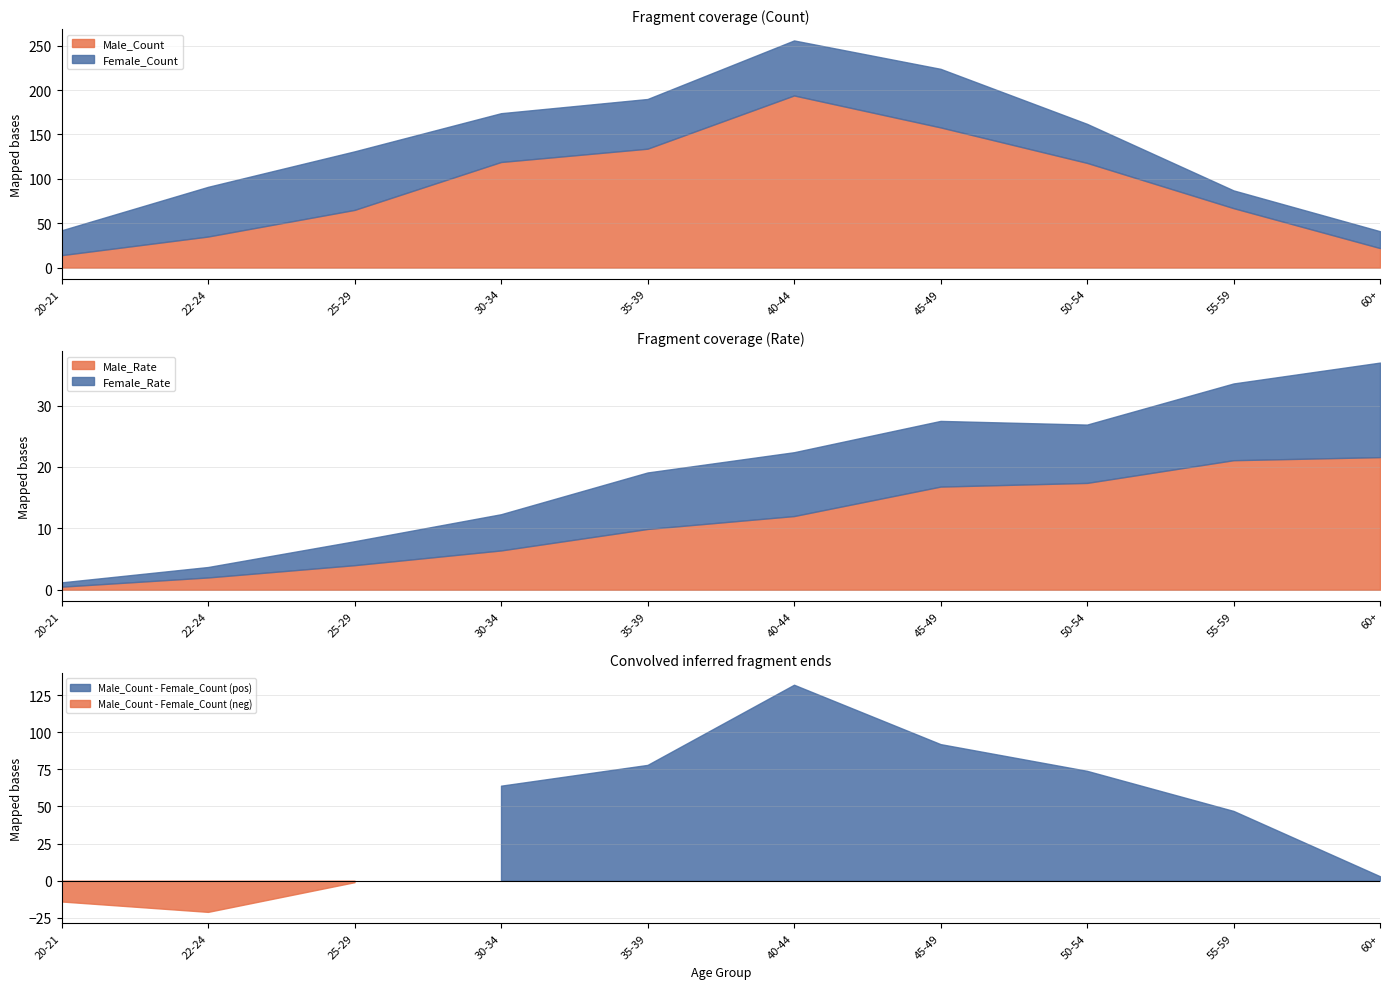

Read the Female_Rate value at 25-29.

3.9